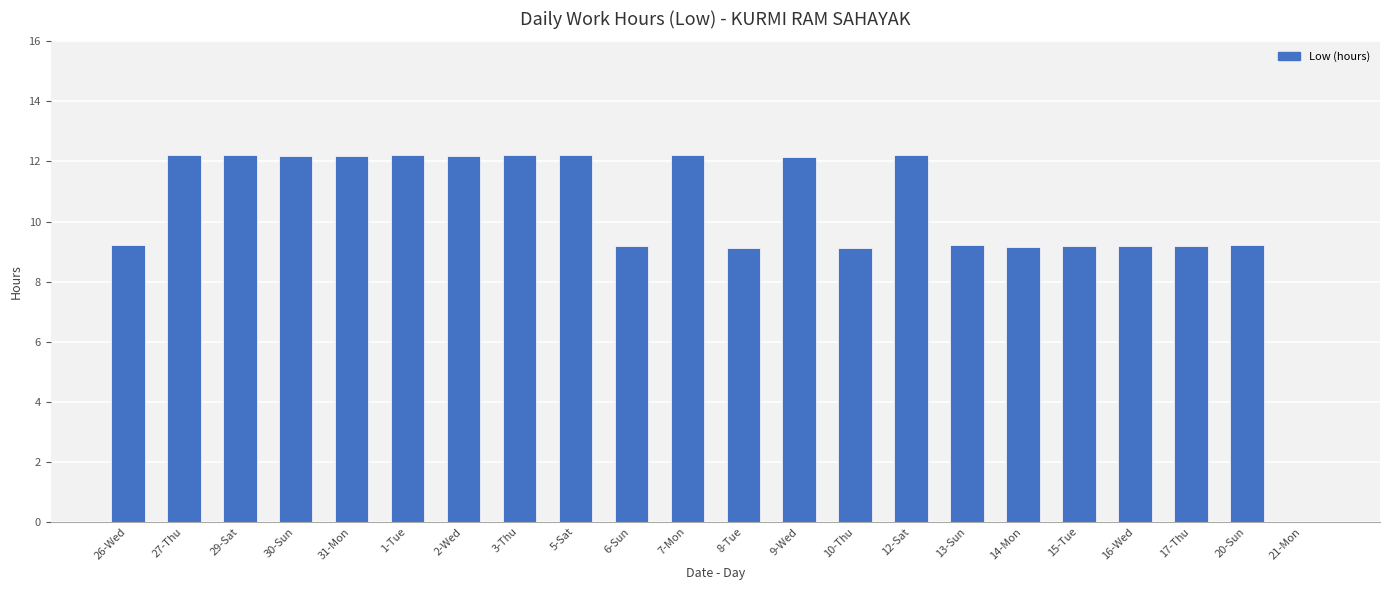

Approximately how many times larger is the value at 8-Tue compared to 5-Sat?

0.7